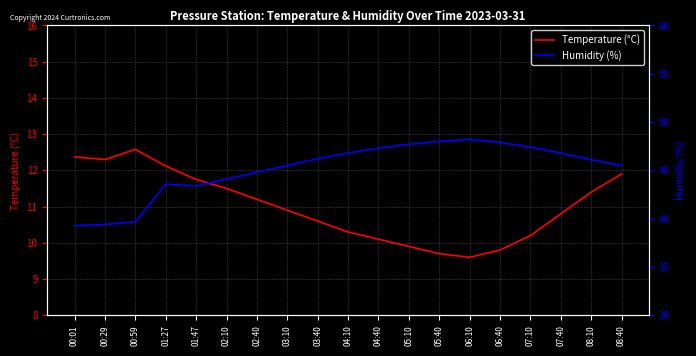

Which series has the largest range (max minus min)?

Humidity (%)